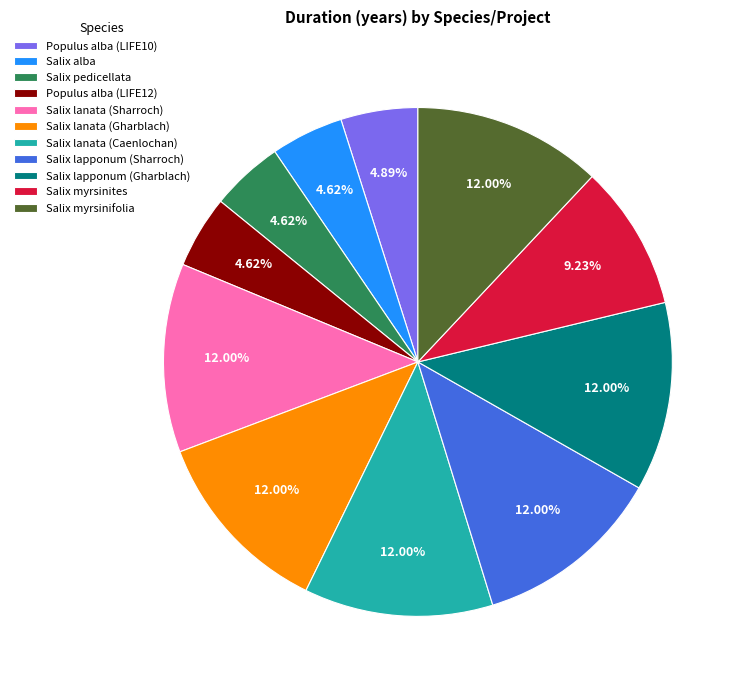

Does Salix lapponum (Gharblach) represent more than half of the total?

No